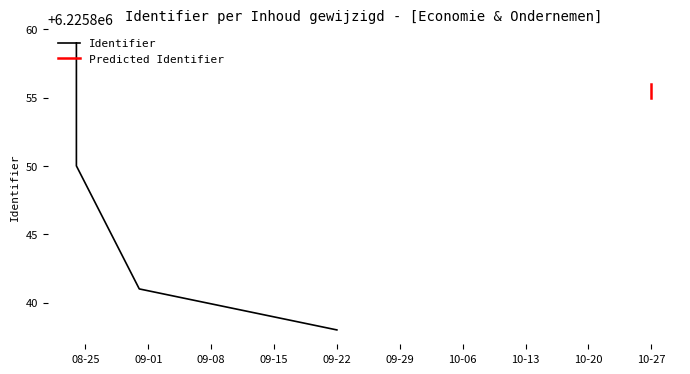

At which category does the chart reach its peak across all series?

2020-08-24